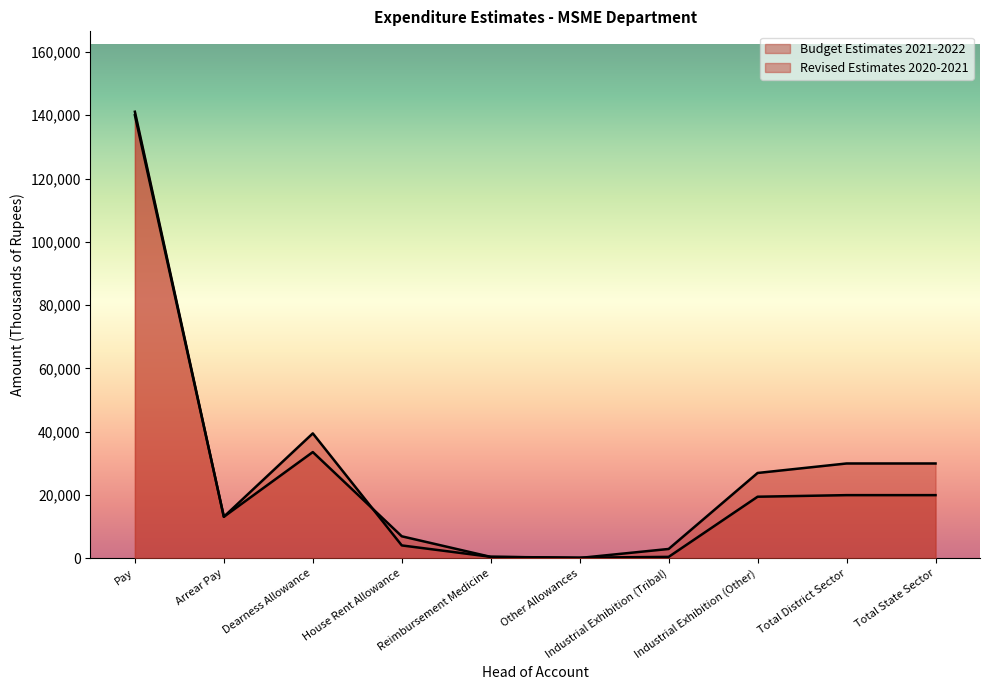

What is the label of the 8th point from the right?

Dearness Allowance